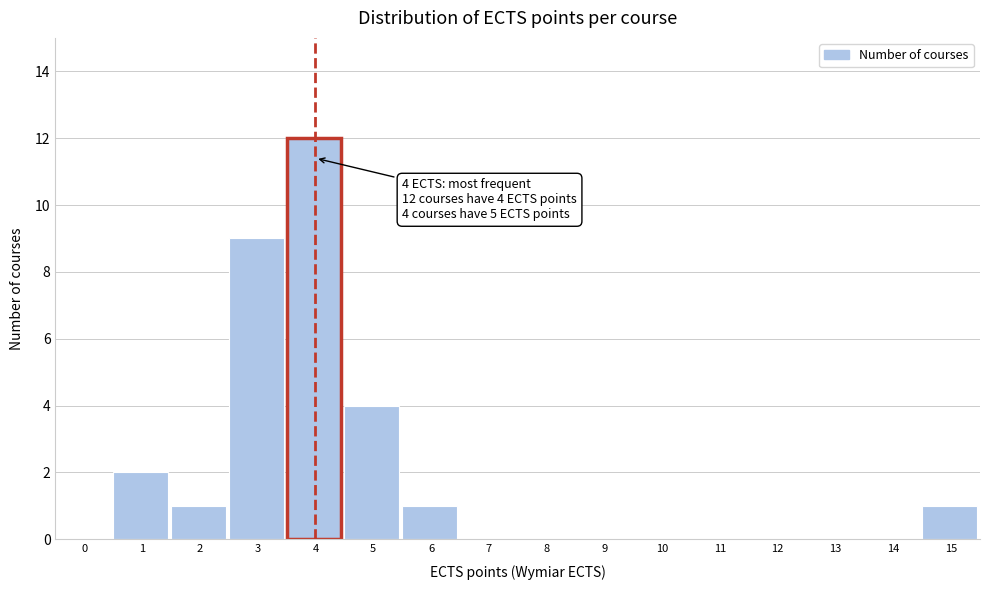

Reading right to left, list all the values displayed in this chart.

15=1	14=0	13=0	12=0	11=0	10=0	9=0	8=0	7=0	6=1	5=4	4=12	3=9	2=1	1=2	0=0